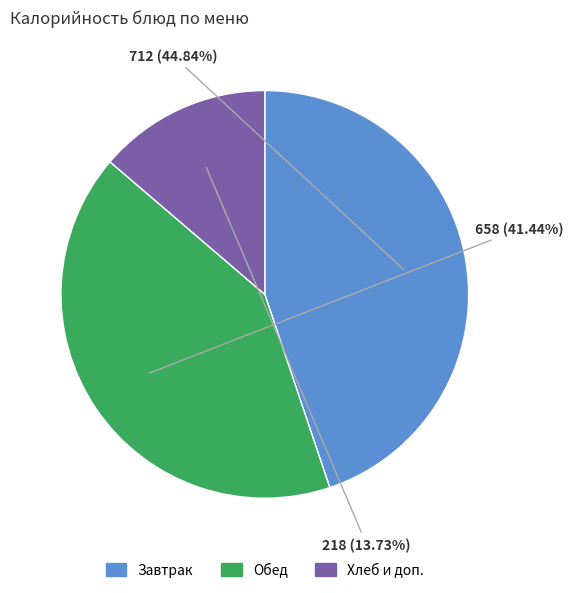

To the nearest percent, what is the average slice percentage?

33%